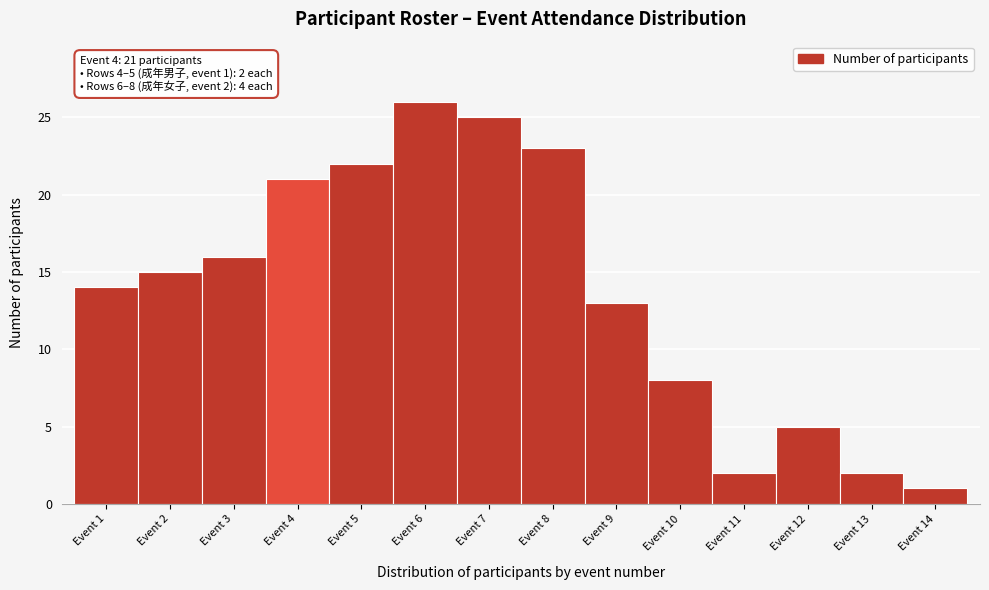

Reading left to right, list all the values displayed in this chart.

14	15	16	21	22	26	25	23	13	8	2	5	2	1